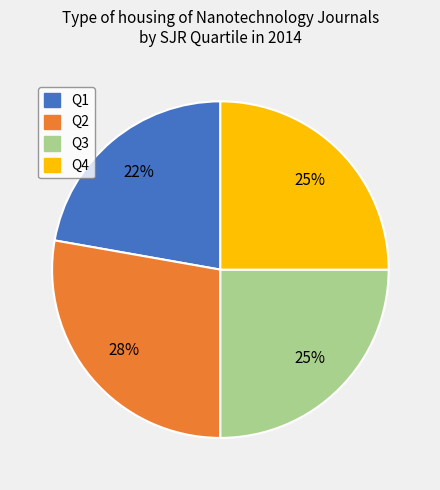

Is Q2 the majority of the pie?

No